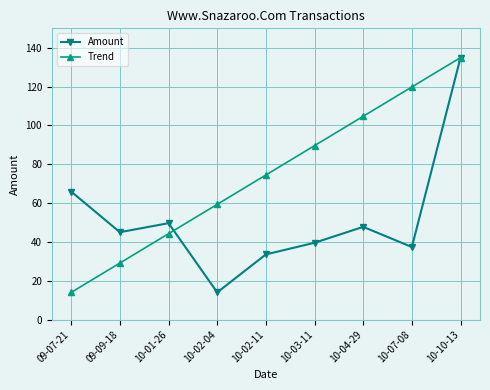

List the labels in order of Trend value, largest first.

10-10-13, 10-07-08, 10-04-29, 10-03-11, 10-02-11, 10-02-04, 10-01-26, 09-09-18, 09-07-21